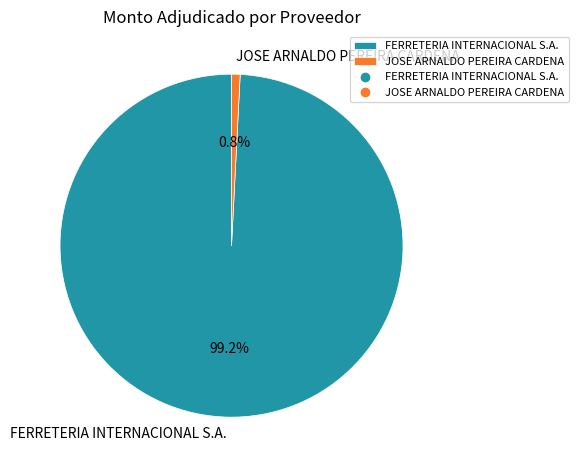

The FERRETERIA INTERNACIONAL S.A. slice represents 89% of the pie. True or false?

False